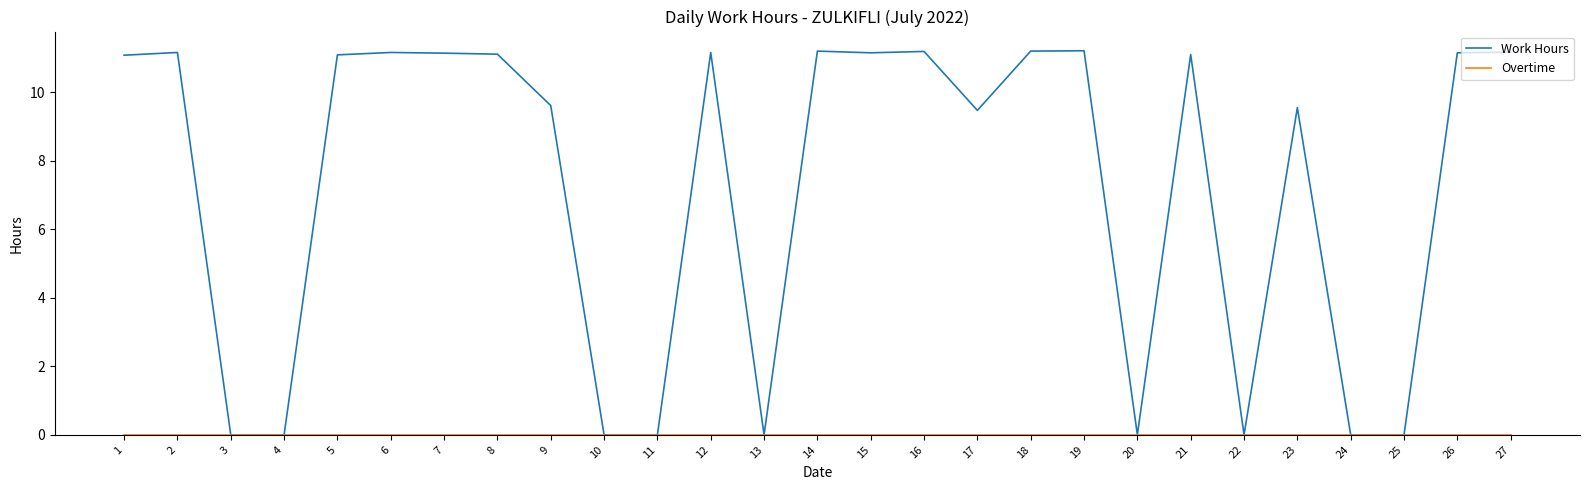

True or false: Work Hours has a value of 3.9 at 23.

False